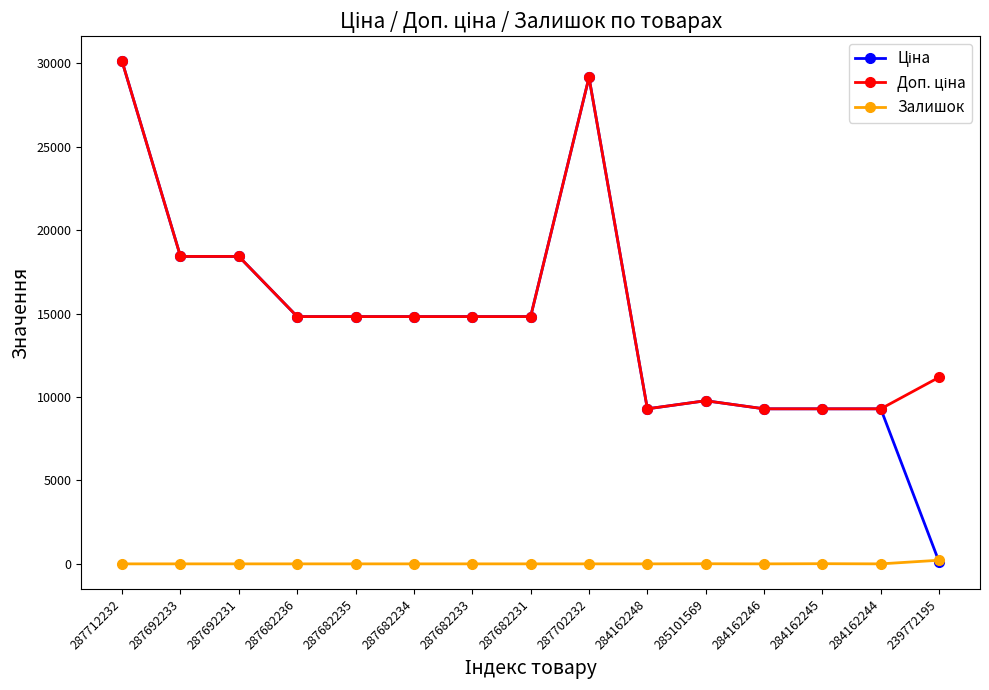

True or false: Залишок has a value of 10.0 at 284162245.

True